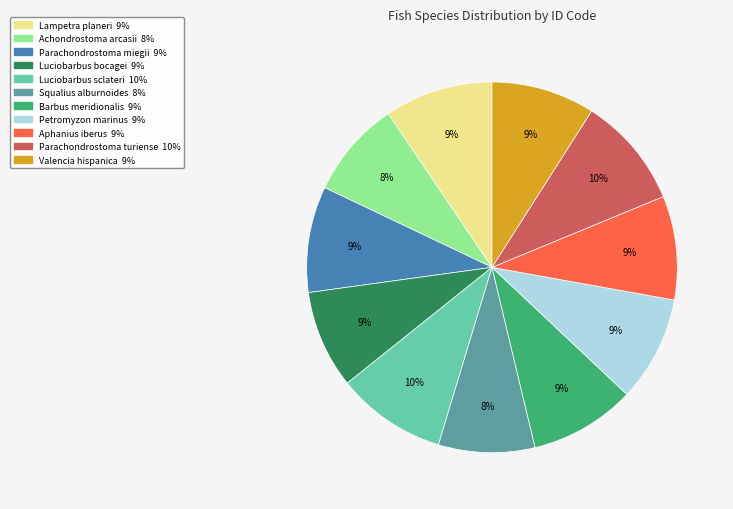

Approximately how many times larger is the value at Parachondrostoma turiense compared to Barbus meridionalis?

1.1